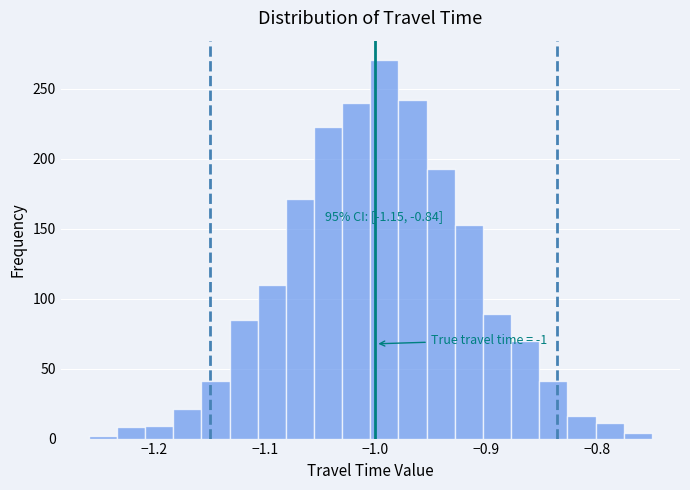

Read against the x-axis, roughly where is the centre of the tallest bar?

-0.99